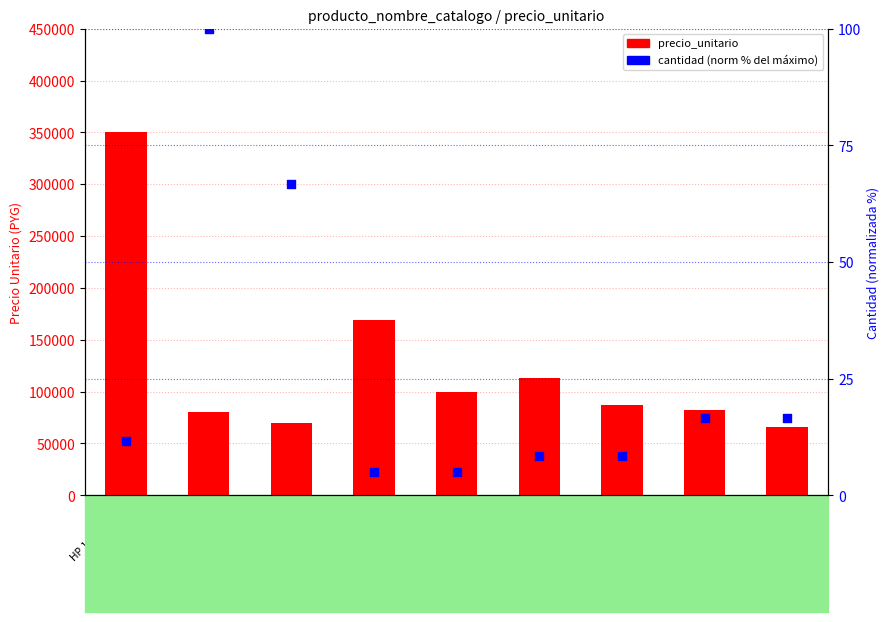

At how many categories does at least one series exceed 13448?

9